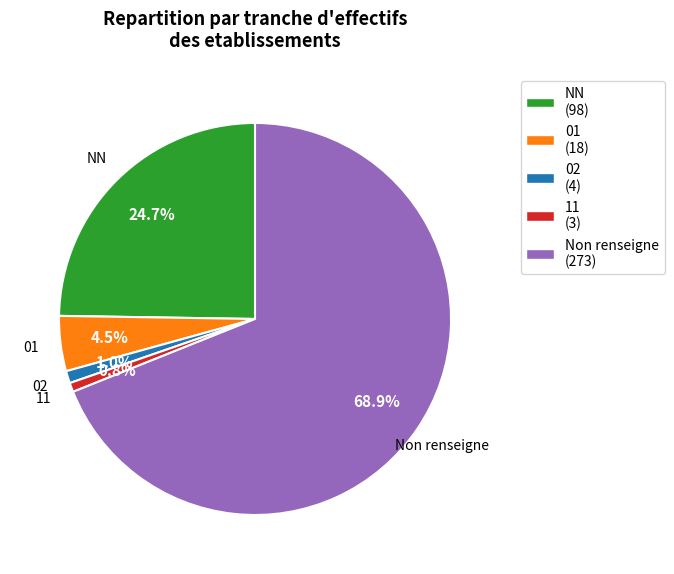

Is the sum of 11 and NN greater than half?

No